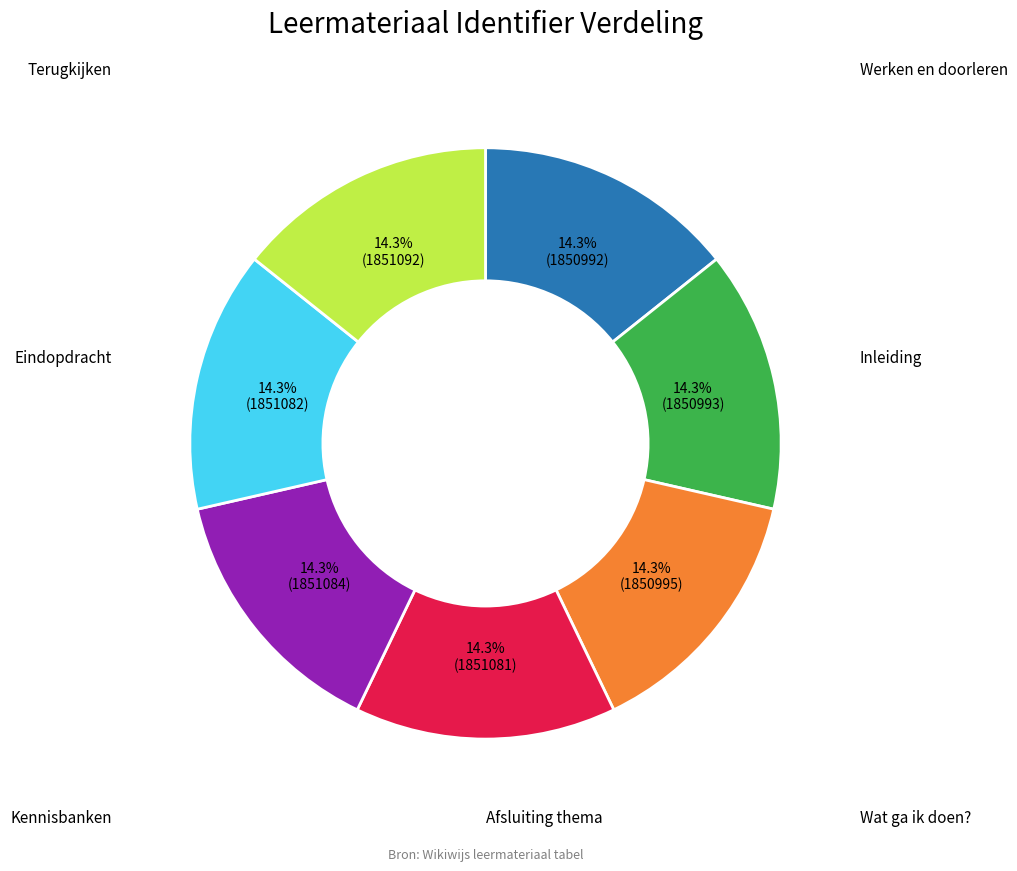

Does any single category account for the majority?

No